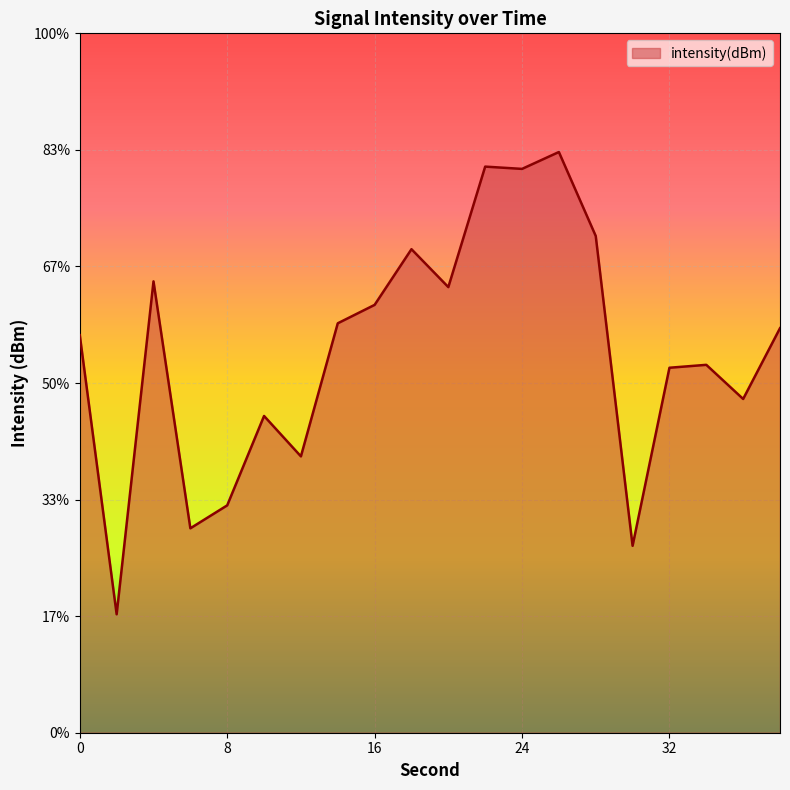

Rank the categories by value from lowest to highest.

2, 30, 6, 8, 12, 10, 36, 32, 34, 0, 38, 14, 16, 20, 4, 18, 28, 24, 22, 26